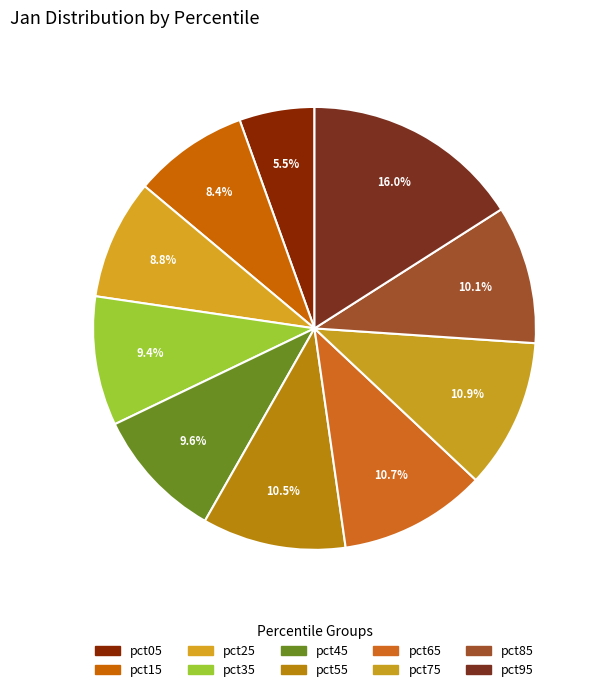

What percentage is the pct25 slice, to the nearest percent?

9%